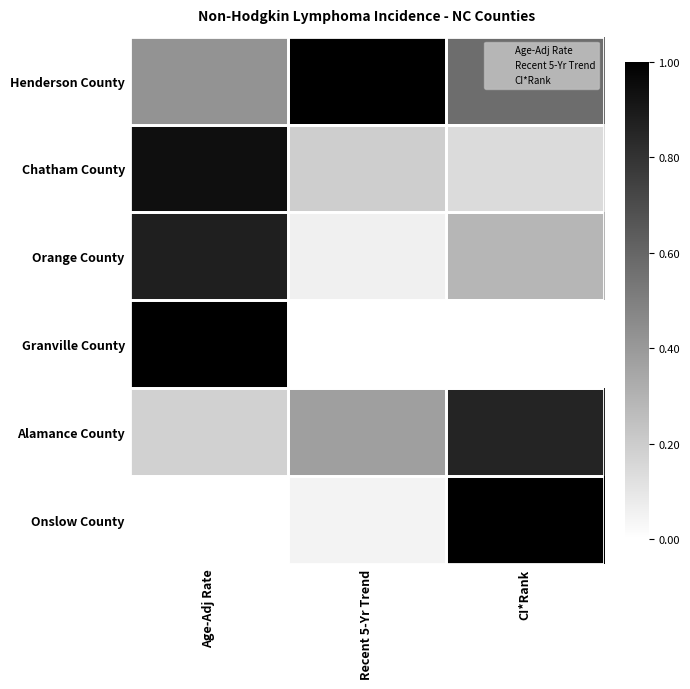

The Orange County series shows 0.5 at CI*Rank. True or false?

False